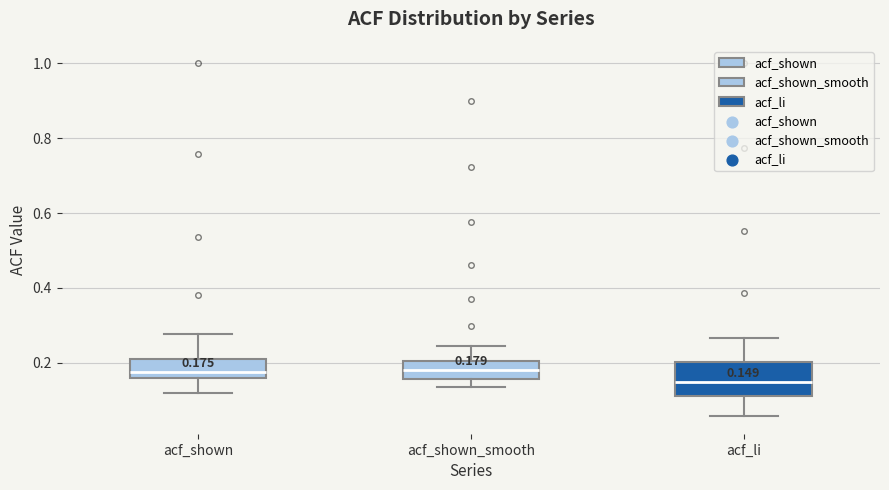

Comparing the boxes themselves (not the whiskers), which one is the tallest?

acf_li